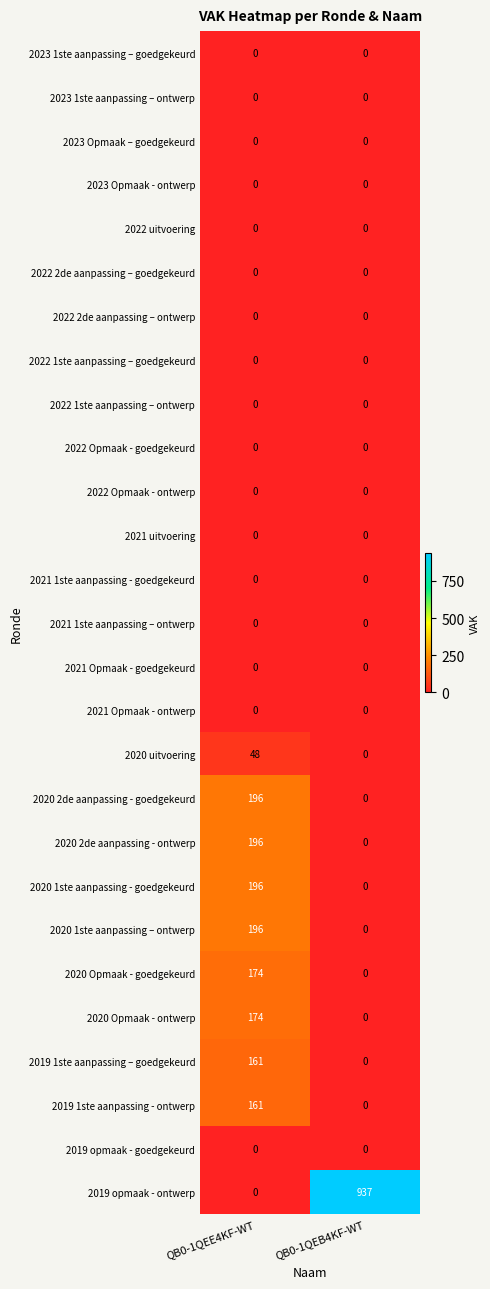

What is the total value across all series at QB0-1QEB4KF-WT?

937